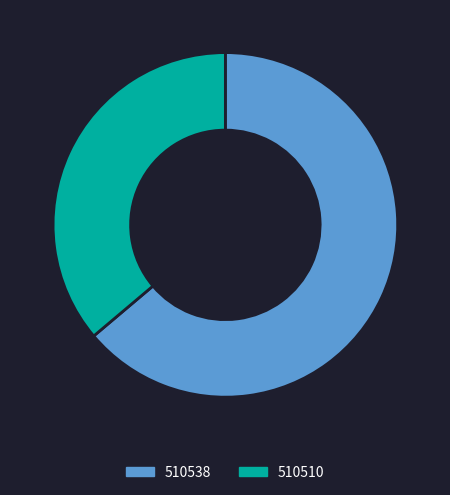

Is the sum of 510538 and 510510 greater than half?

Yes